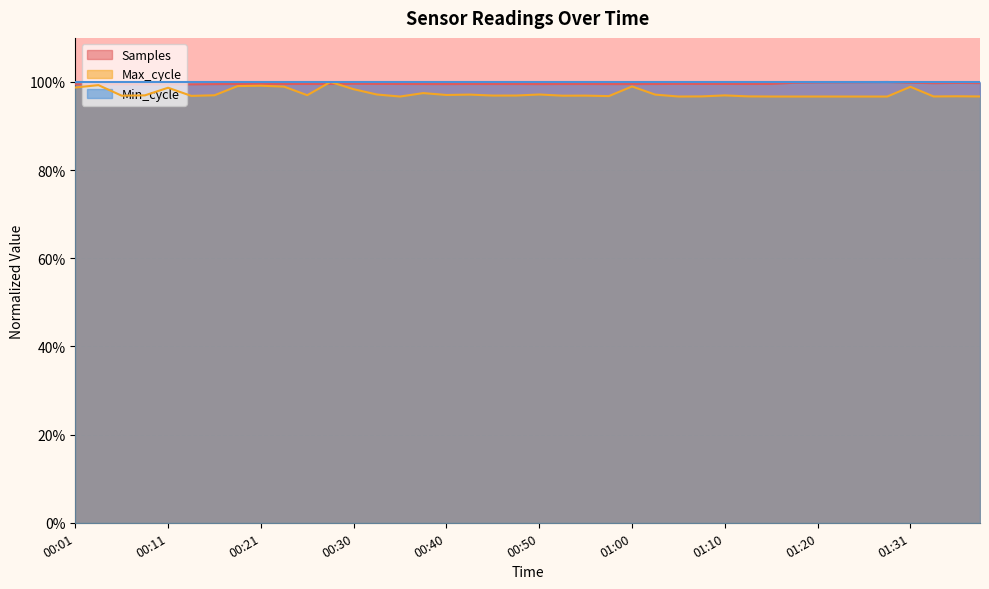

Between 00:45 and 00:33, which is larger?

00:33